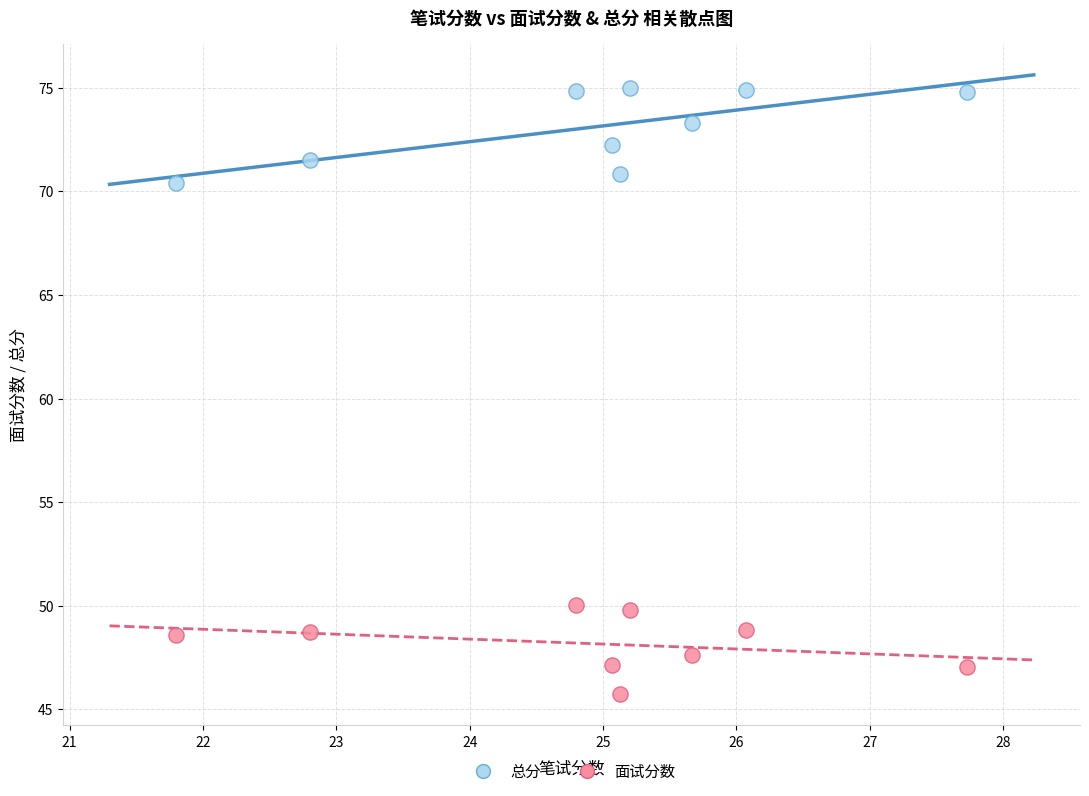

Across all data points, what is the range of Y values (max minus min)?

29.3